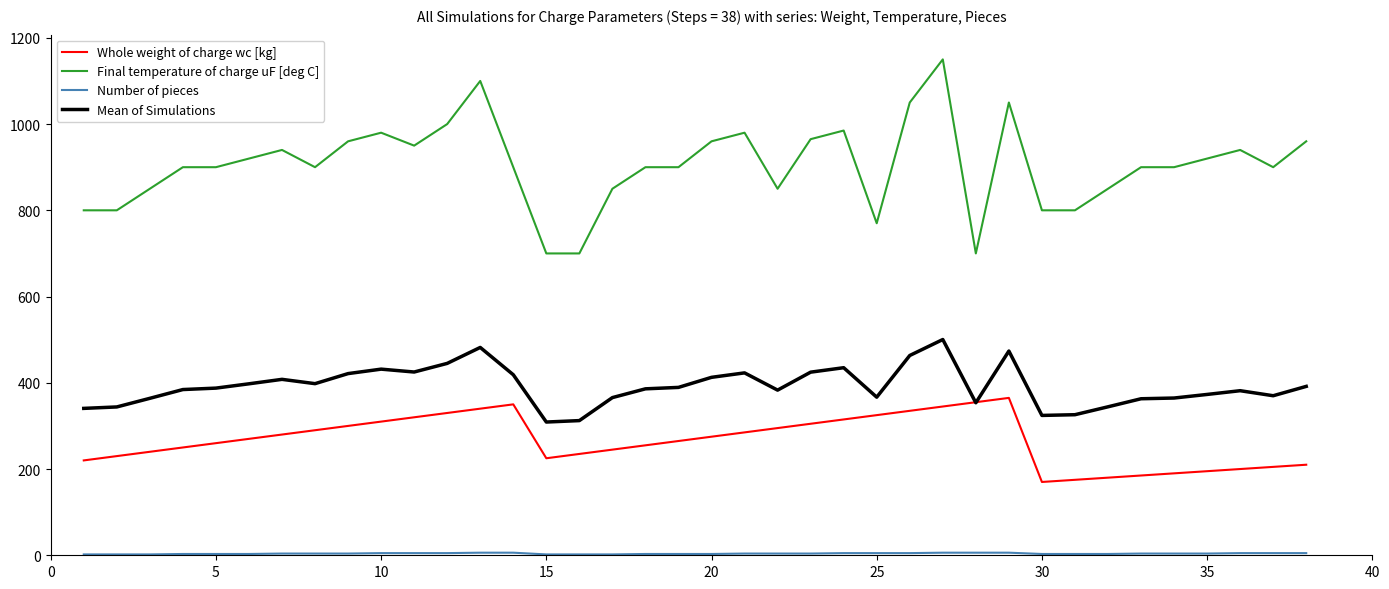

True or false: Whole weight of charge wc [kg] and Final temperature of charge uF [deg C] cross at least once.

False